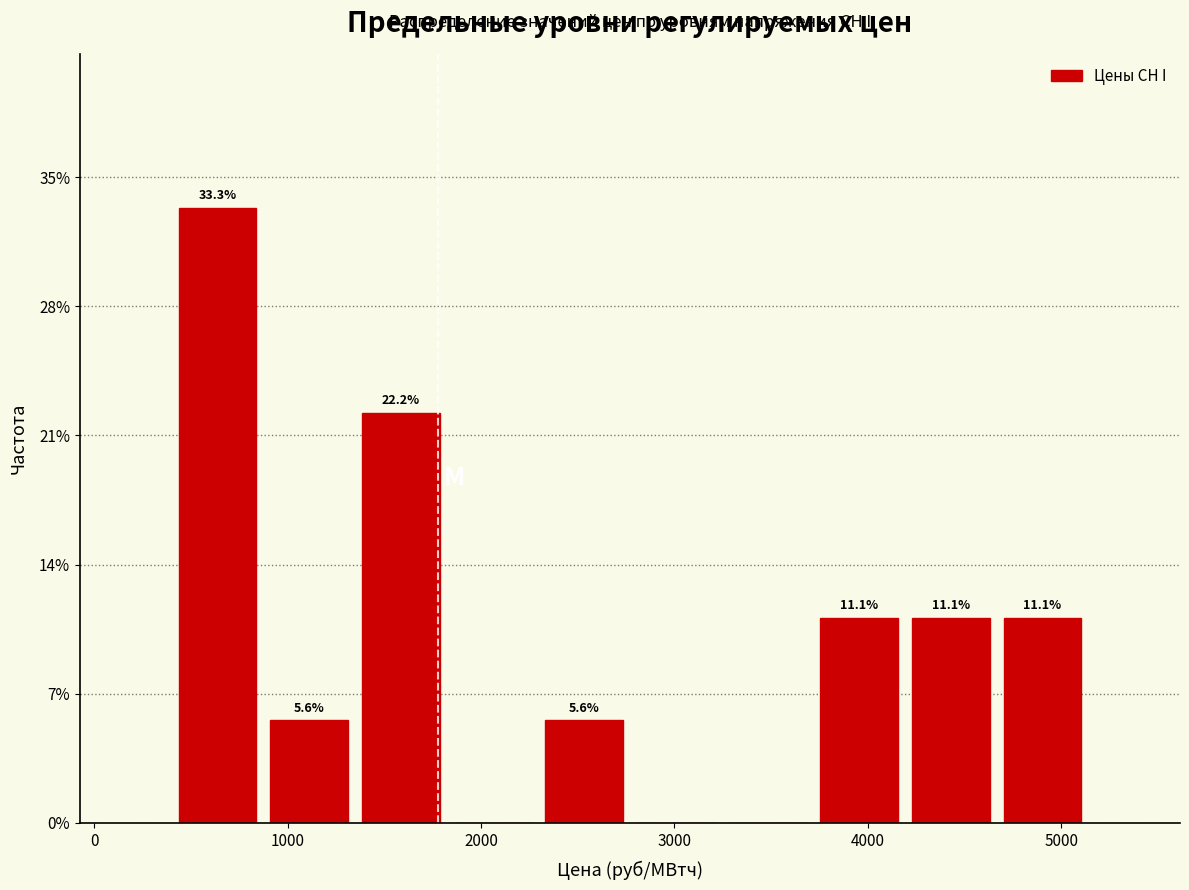

Over which range of the x-axis is the bar tallest?

400 to 900